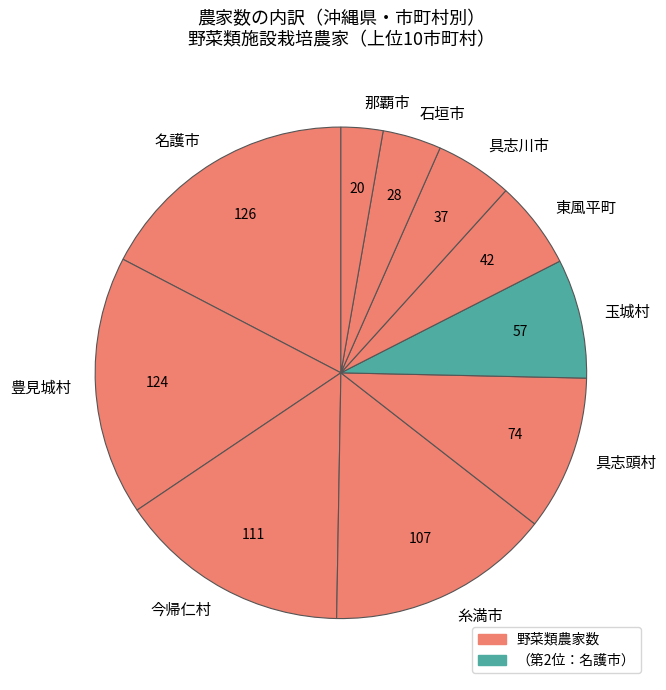

True or false: 糸満市 accounts for 15% of the total.

True